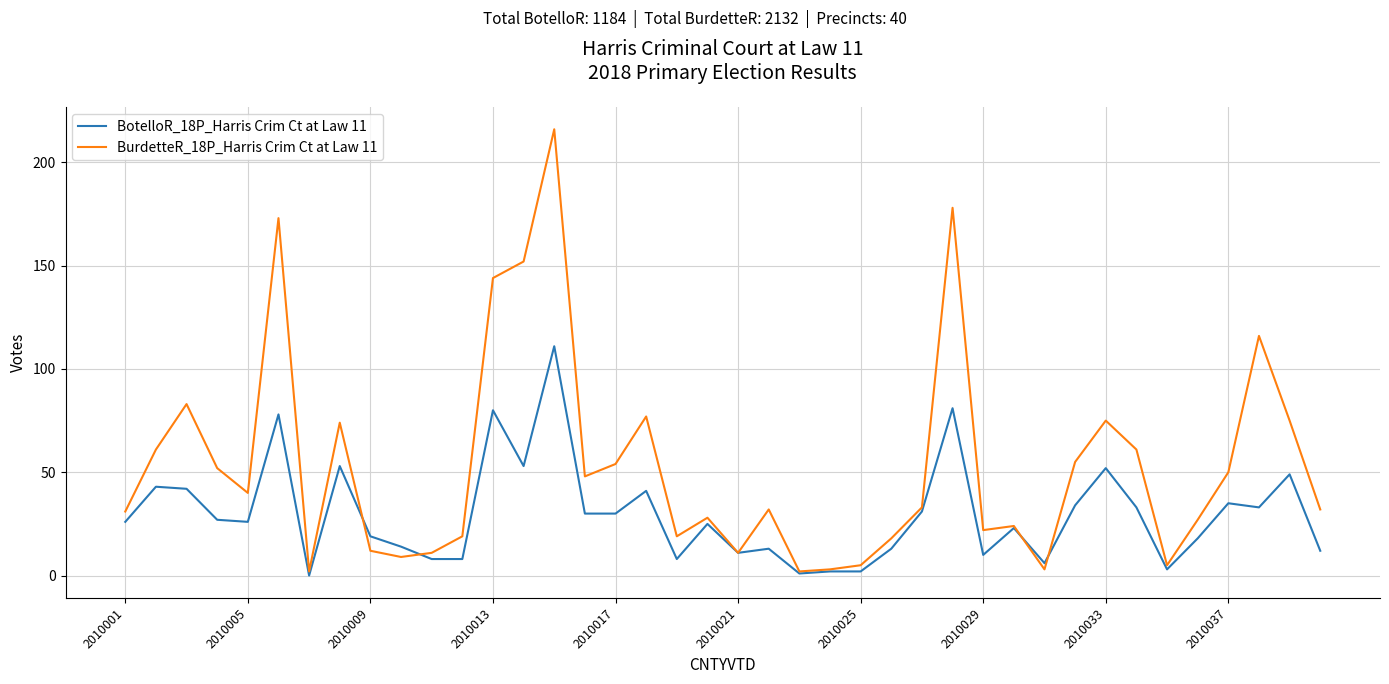

Which series has the largest total across all categories?

BurdetteR_18P_Harris Crim Ct at Law 11